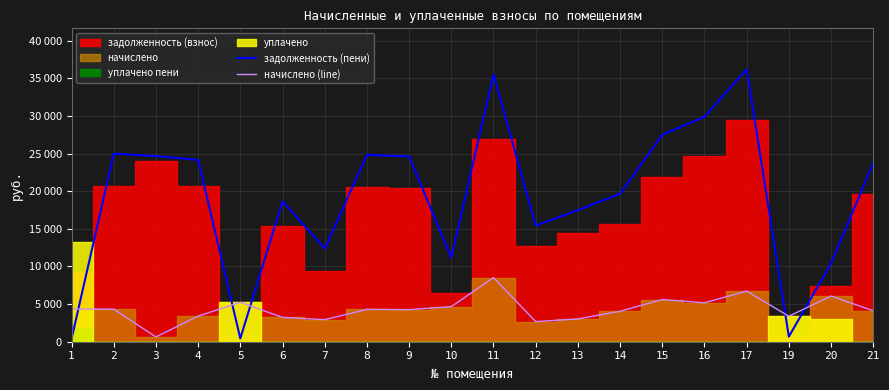

Between which two adjacent categories do задолженность (пени) and начислено (line) first intersect?

1 and 2